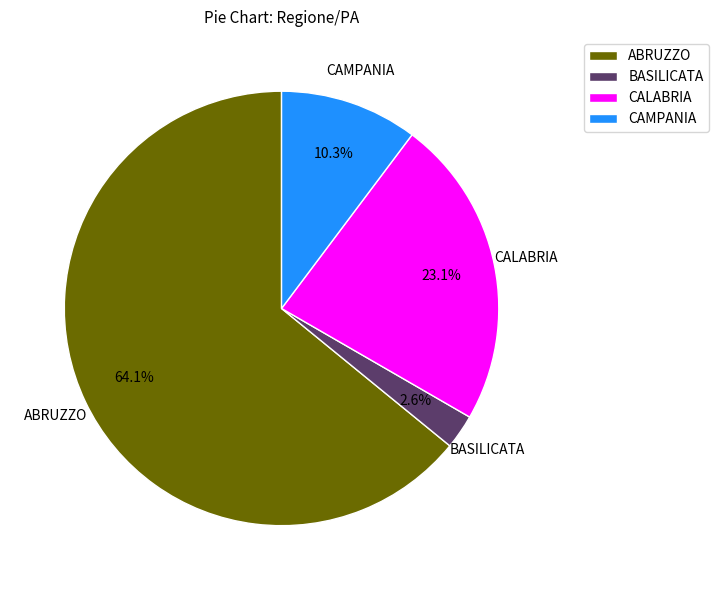

Do CALABRIA and CAMPANIA together represent more than half of the pie?

No